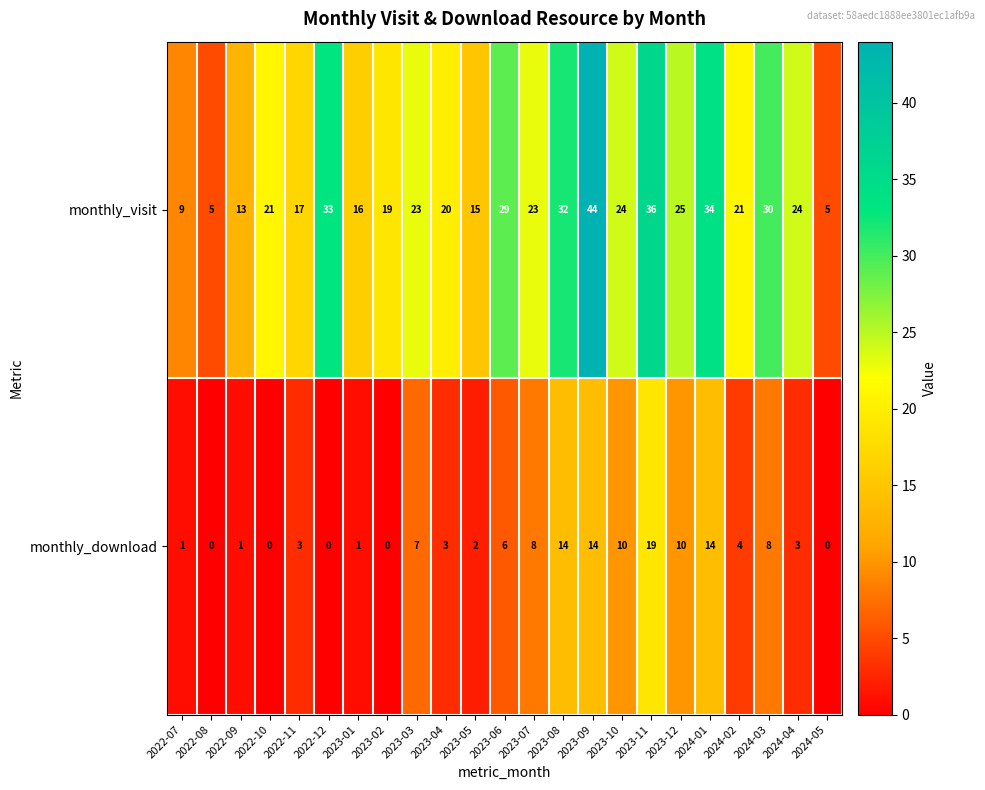

The monthly_visit series shows 21 at 2024-02. True or false?

True